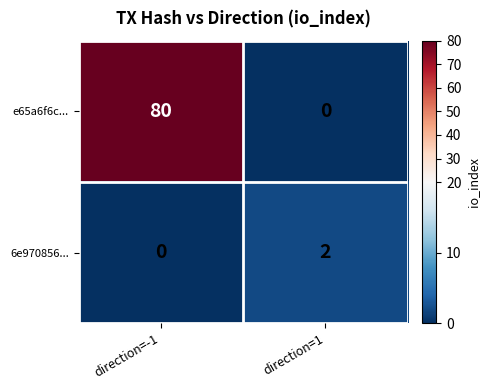

What is the total value across all series at direction=-1?

80